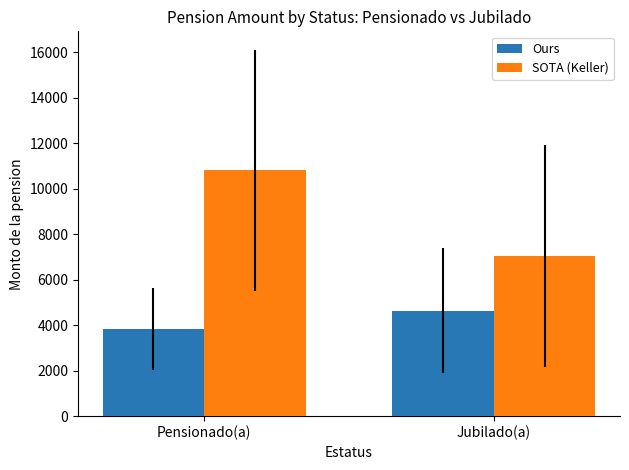

Reading left to right, extract all data points from this chart.

Ours: Pensionado(a)=3826.4	Jubilado(a)=4637.0
SOTA (Keller): Pensionado(a)=10808.2	Jubilado(a)=7052.9